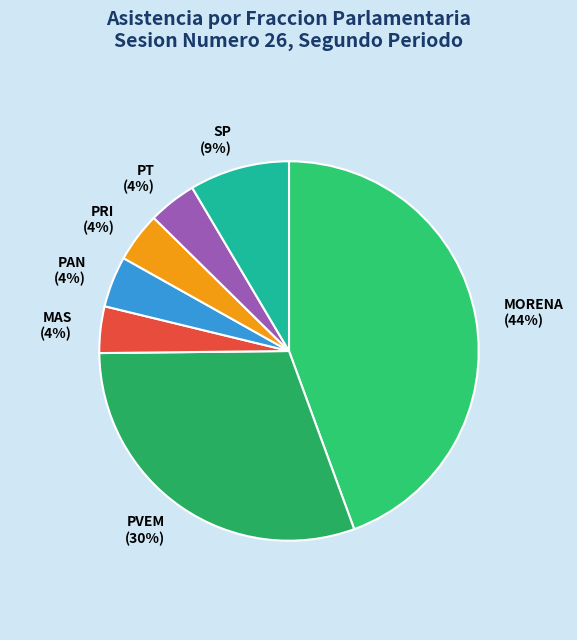

To the nearest percent, what portion does PAN represent?

4%